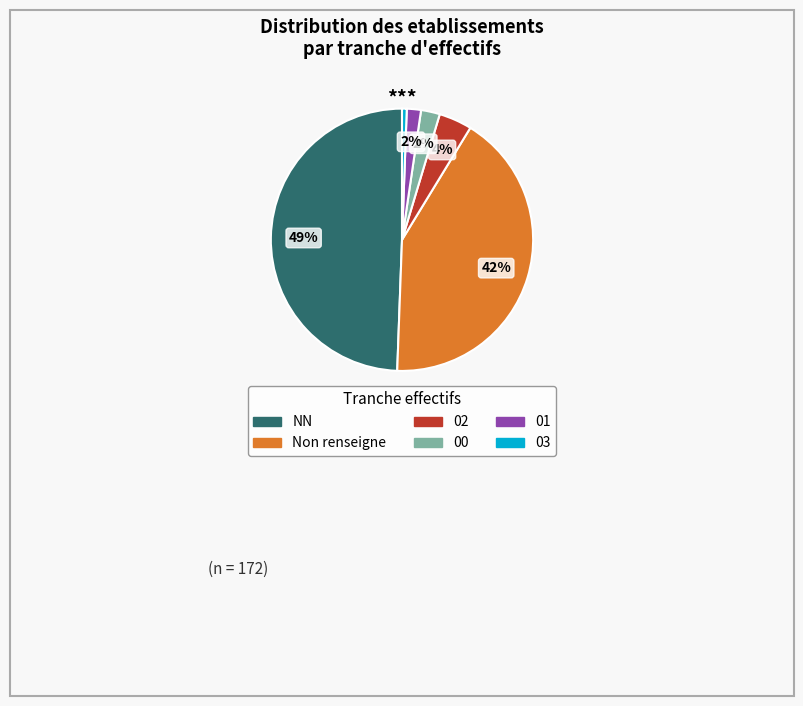

To the nearest percent, what percentage of the pie is 00?

2%